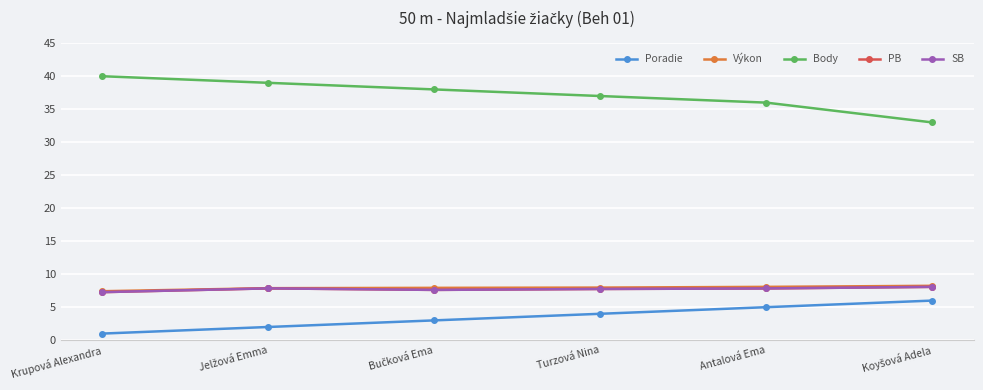

What is the label of the 6th point from the left?

Koyšová Adela